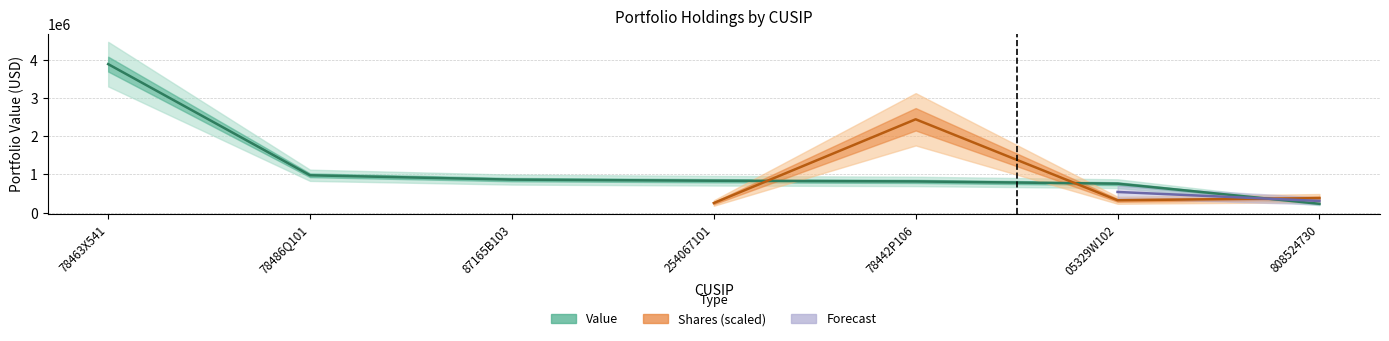

True or false: there are more than 2 points higher than both neighbors.

False